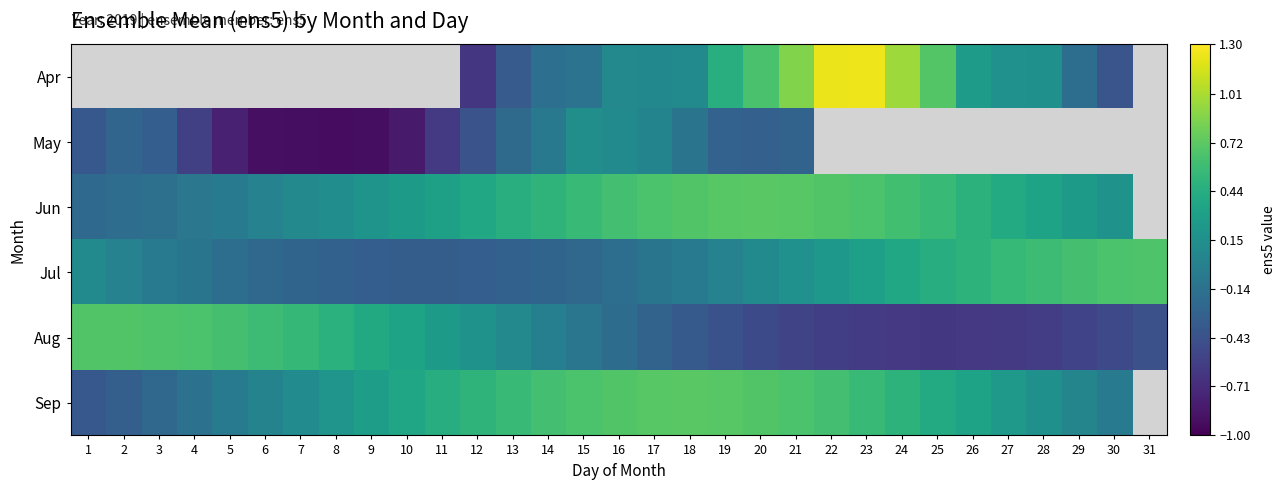

At 11, list the series in order from largest to smallest.

Apr, Sep, Jun, Aug, Jul, May